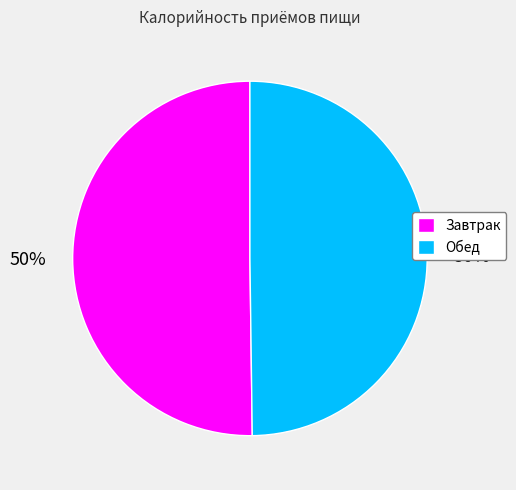

To the nearest percent, what is the combined percentage of Обед and Завтрак?

100%